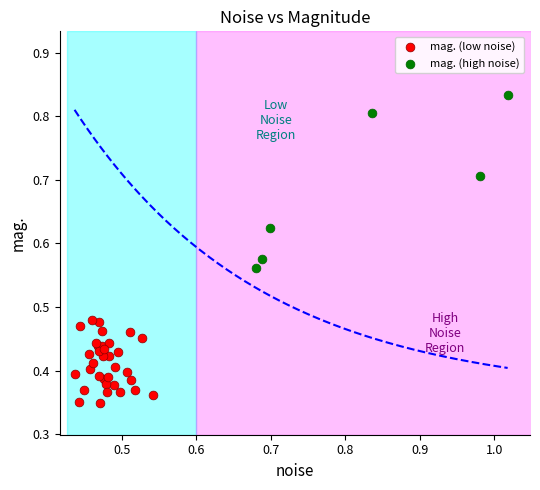

Which series reaches the minimum Y coordinate?

mag. (low noise)